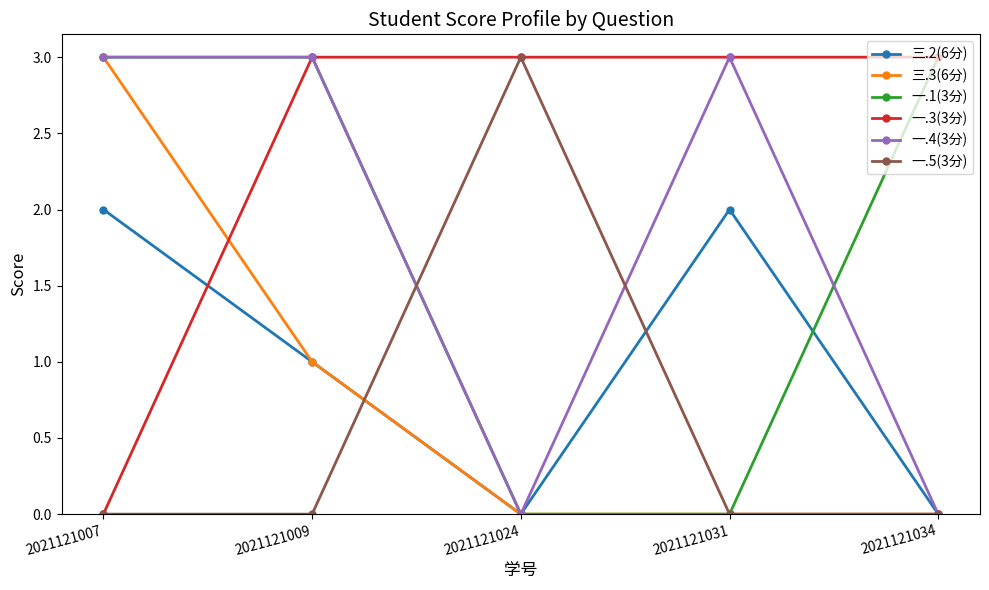

What is the difference between the maximum and minimum values in the 一.3(3分) series?

3